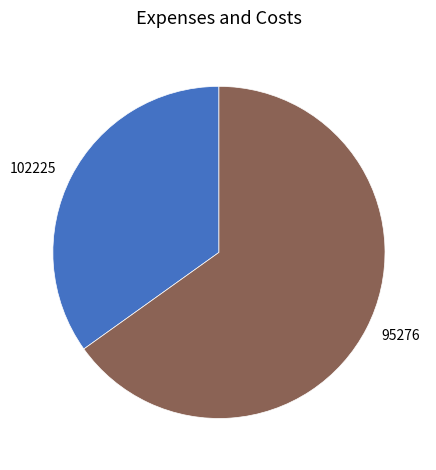

The 102225 slice represents 46% of the pie. True or false?

False